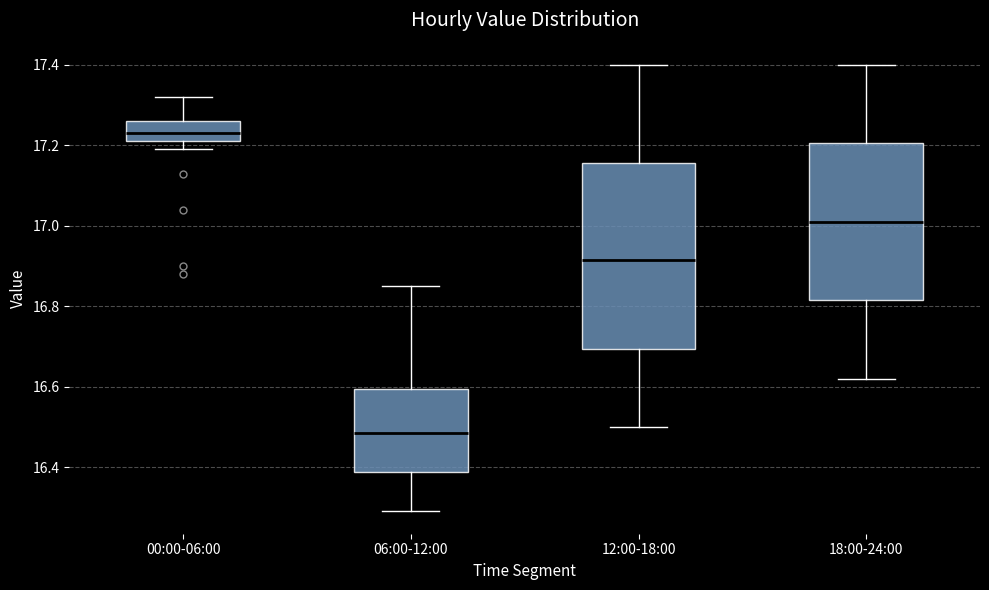

Comparing the boxes themselves (not the whiskers), which one is the tallest?

12:00-18:00